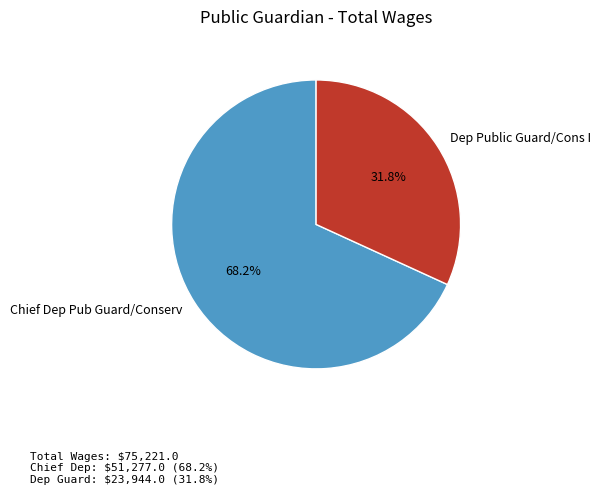

Count the number of slices in the pie.

2